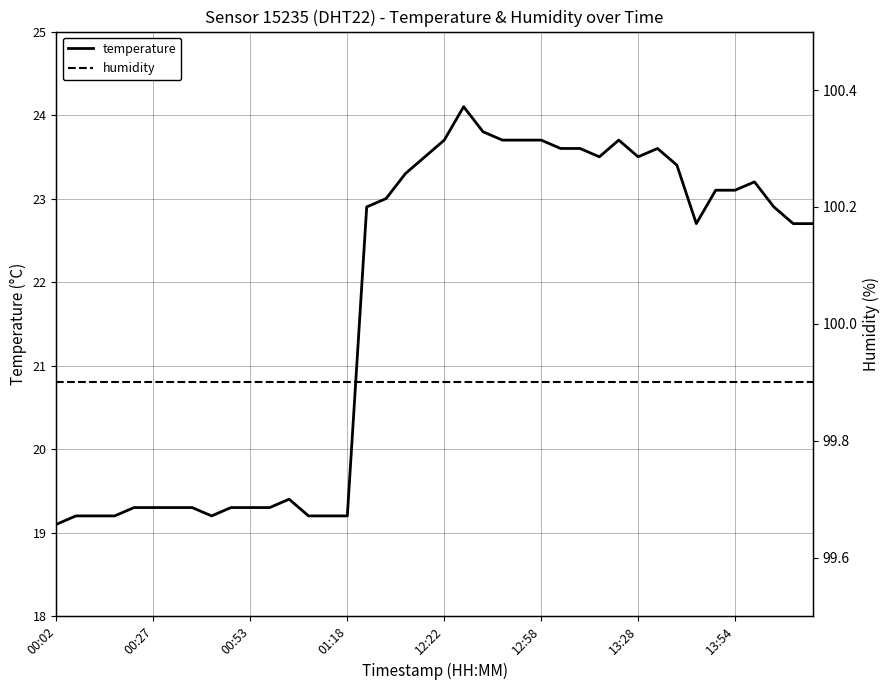

True or false: humidity and temperature intersect in this chart.

False